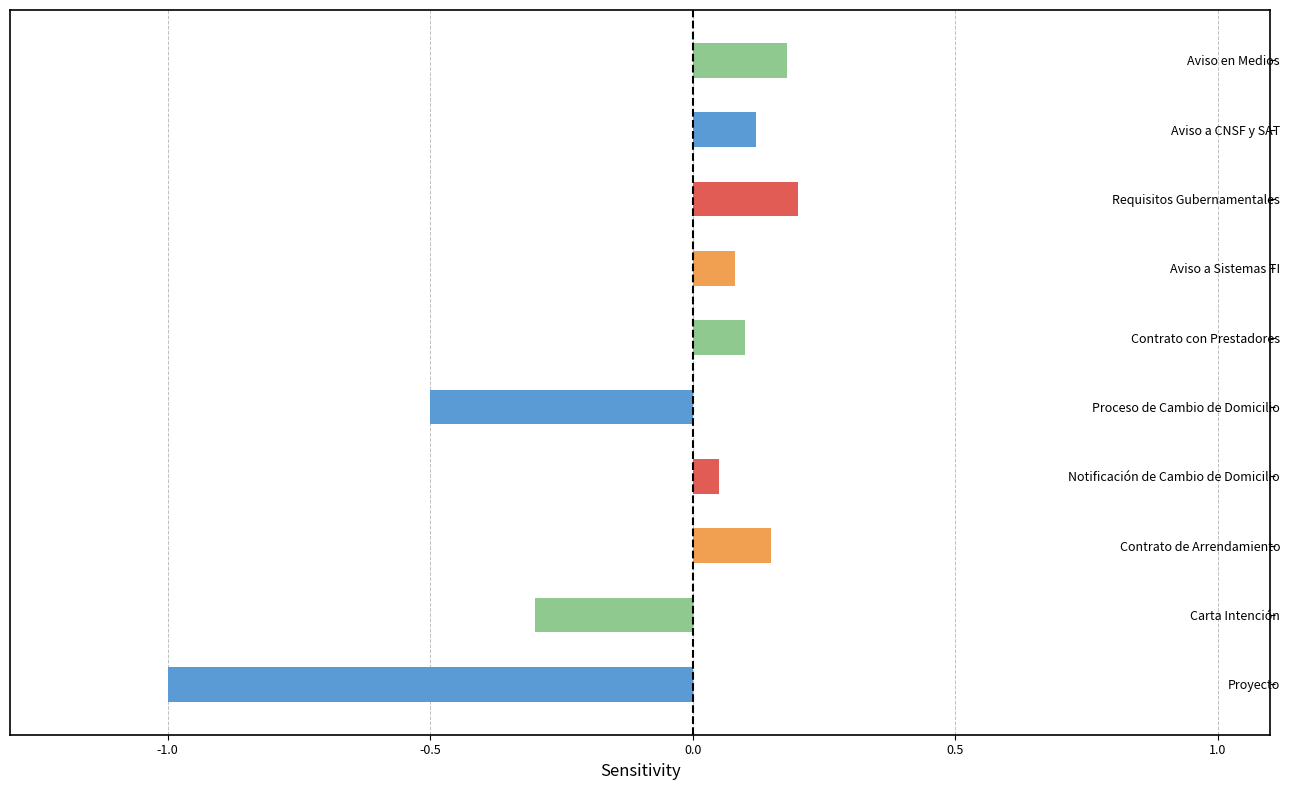

Rank the categories by value from highest to lowest.

Requisitos Gubernamentales, Aviso en Medios, Contrato de Arrendamiento, Aviso a CNSF y SAT, Contrato con Prestadores, Aviso a Sistemas TI, Notificación de Cambio de Domicilio, Carta Intención, Proceso de Cambio de Domicilio, Proyecto